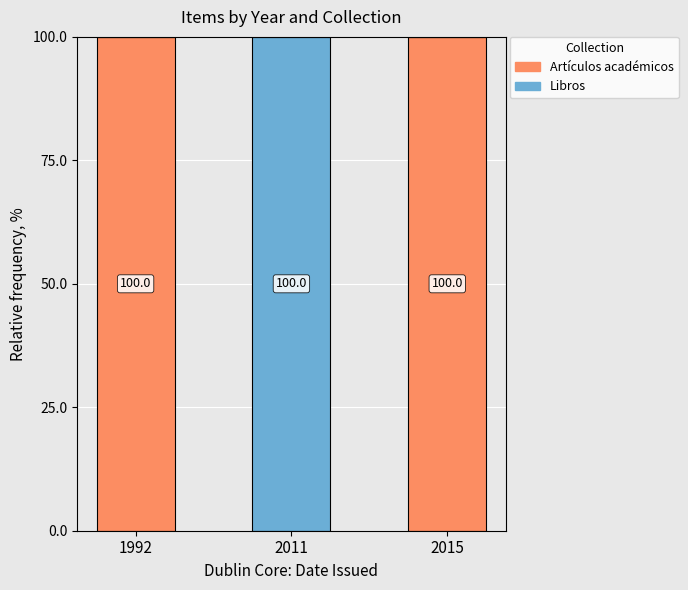

What are all the series names shown in the legend?

Artículos académicos, Libros